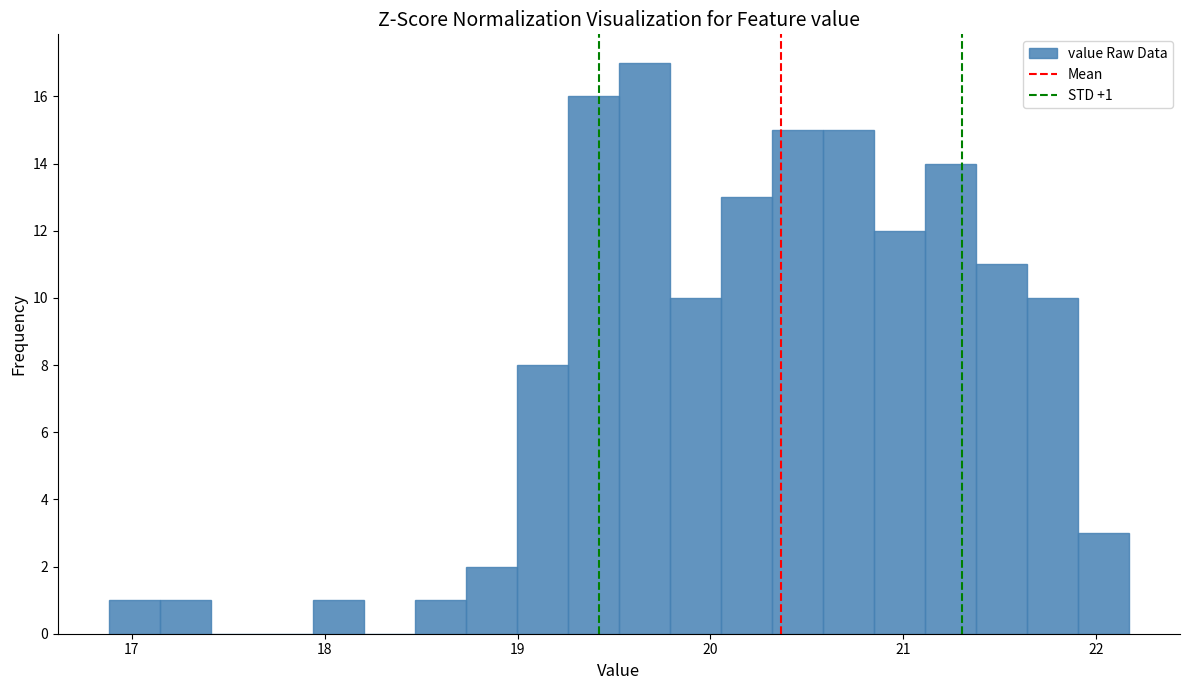

Around what value on the x-axis is the tallest bar? Give the approximate position of its centre, as read against the axis.

19.7